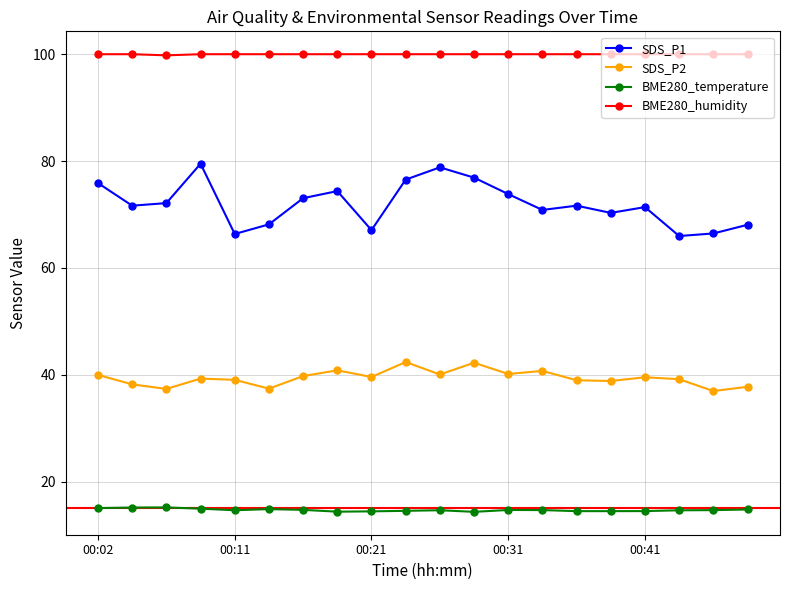

True or false: SDS_P1 and SDS_P2 intersect in this chart.

False